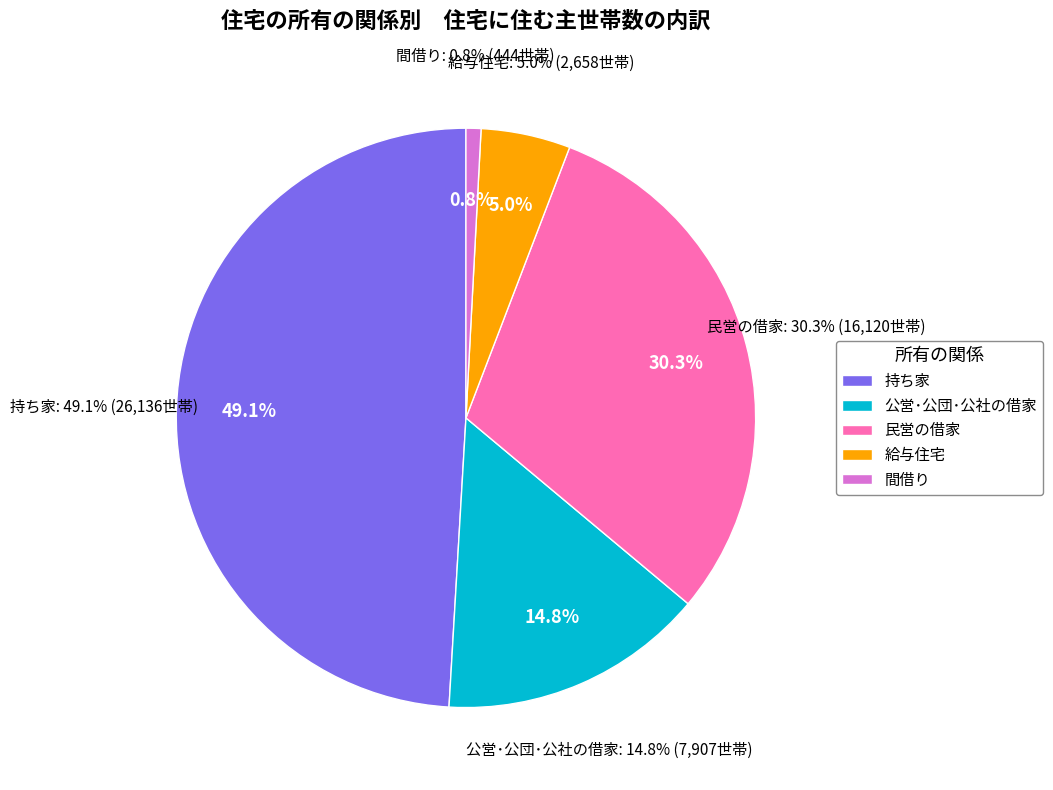

Which slice is the smallest?

間借り